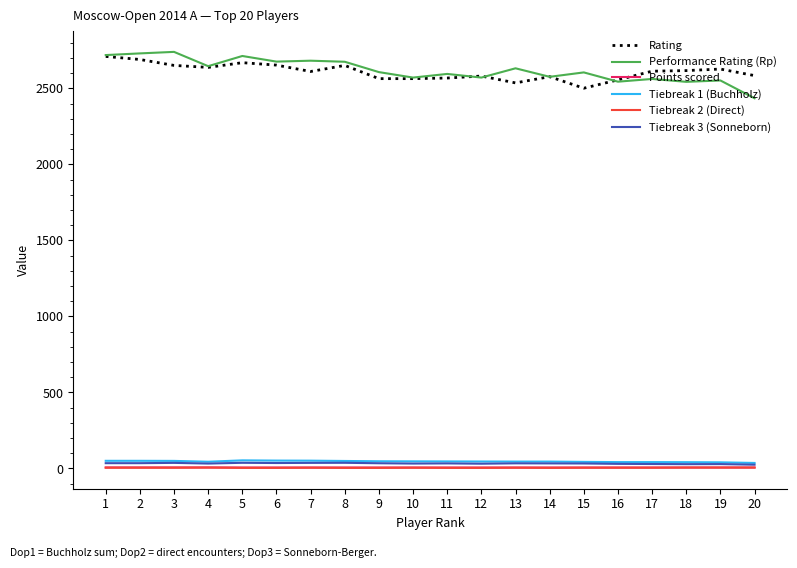

The value of Rating at 6 is 1023.8. True or false?

False